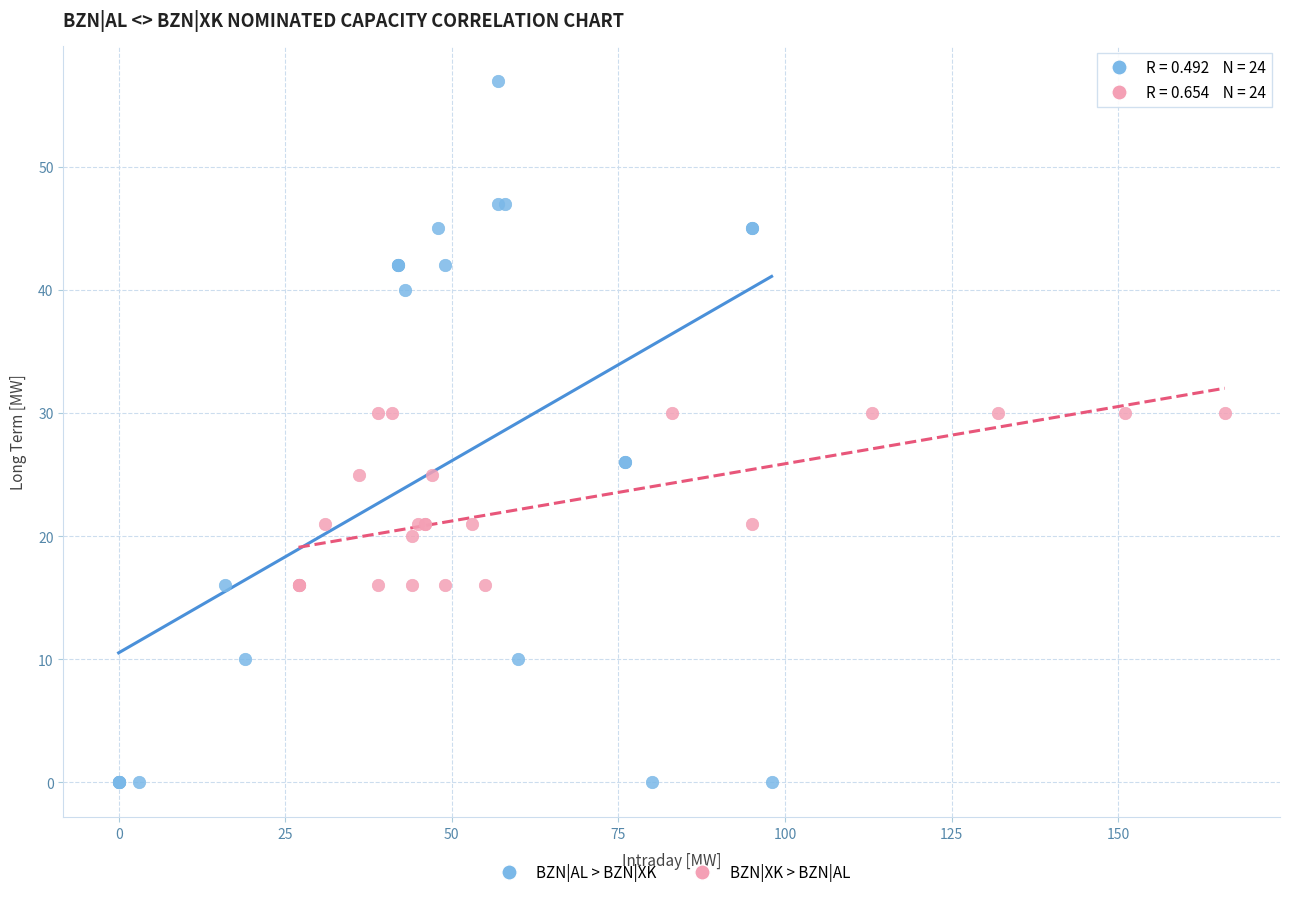

Which series has the largest Y range (max minus min)?

BZN|AL > BZN|XK